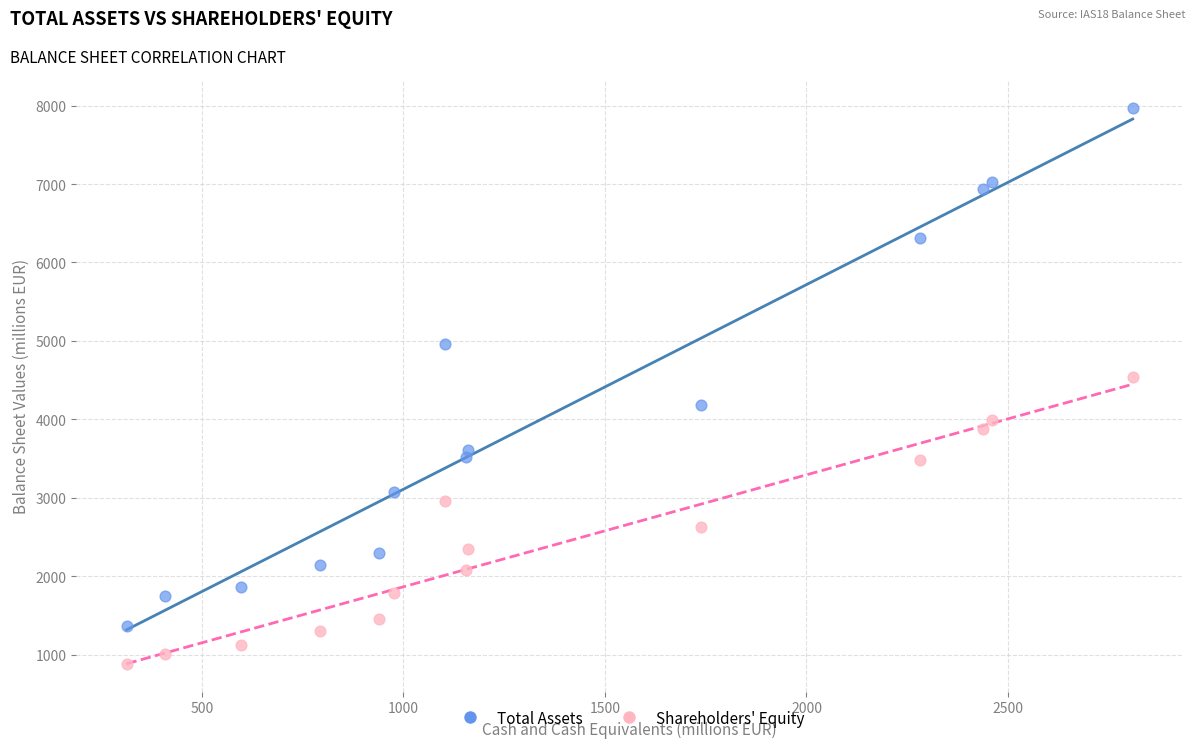

Which series contains the lowest Y value?

Shareholders' Equity